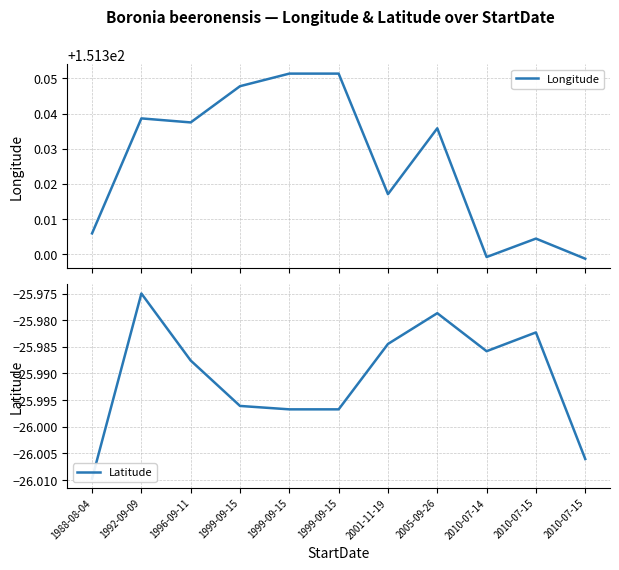

Rank the series by their average value, from lowest to highest.

Latitude, Longitude